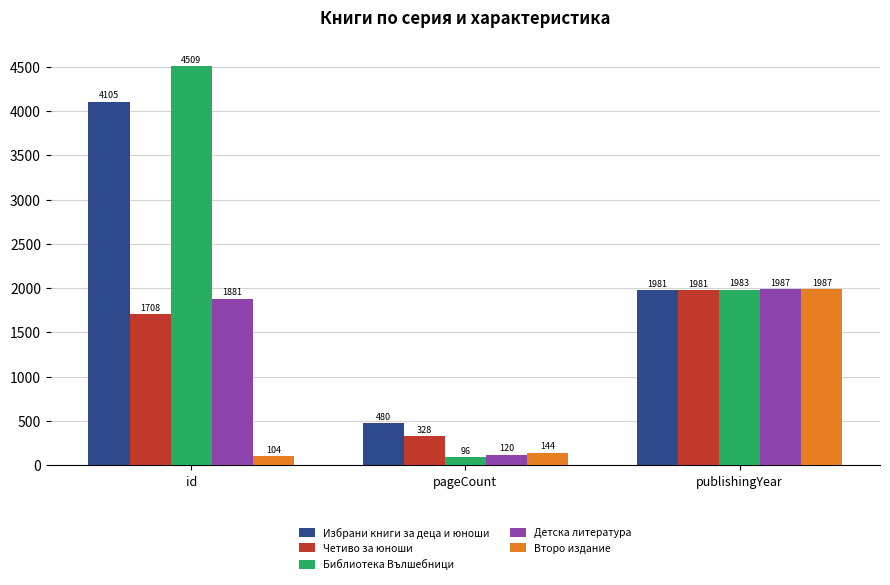

What is the total value across all series at pageCount?

1168